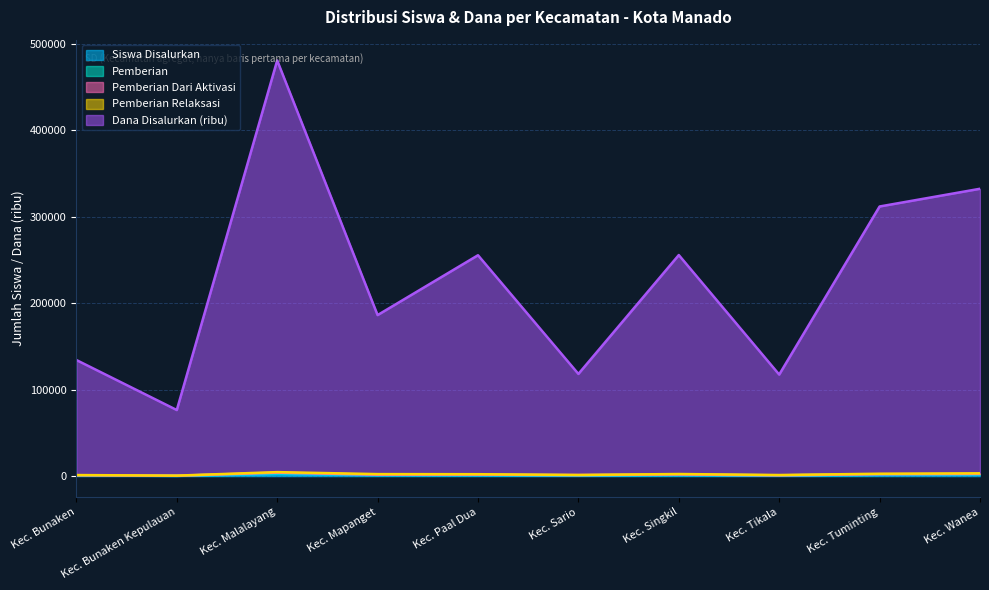

The value of Dana Disalurkan (juta) at Kec. Singkil is 1820. True or false?

True